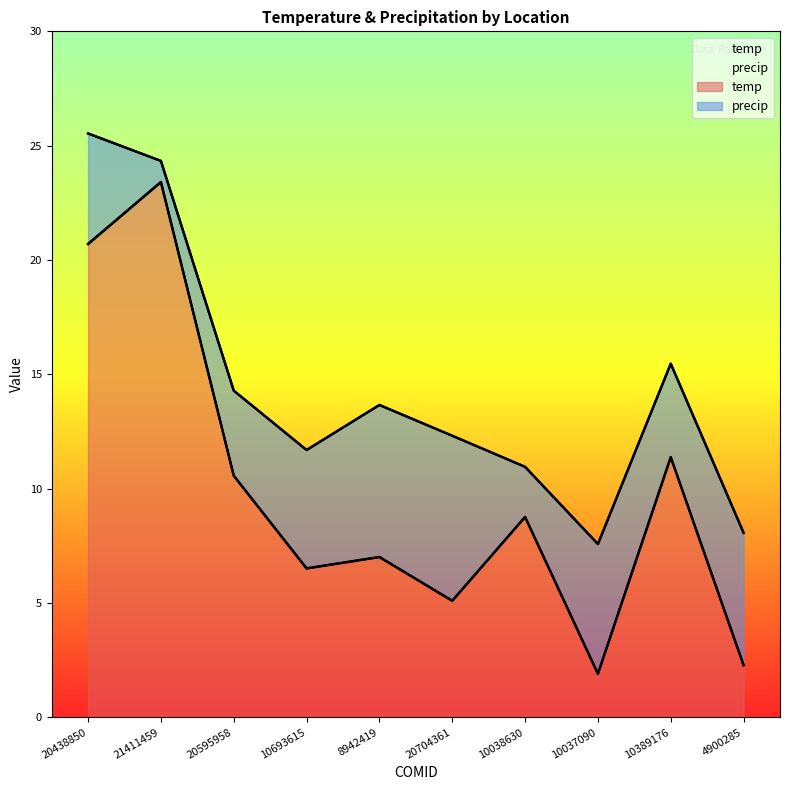

What is the smallest value displayed?

1.9